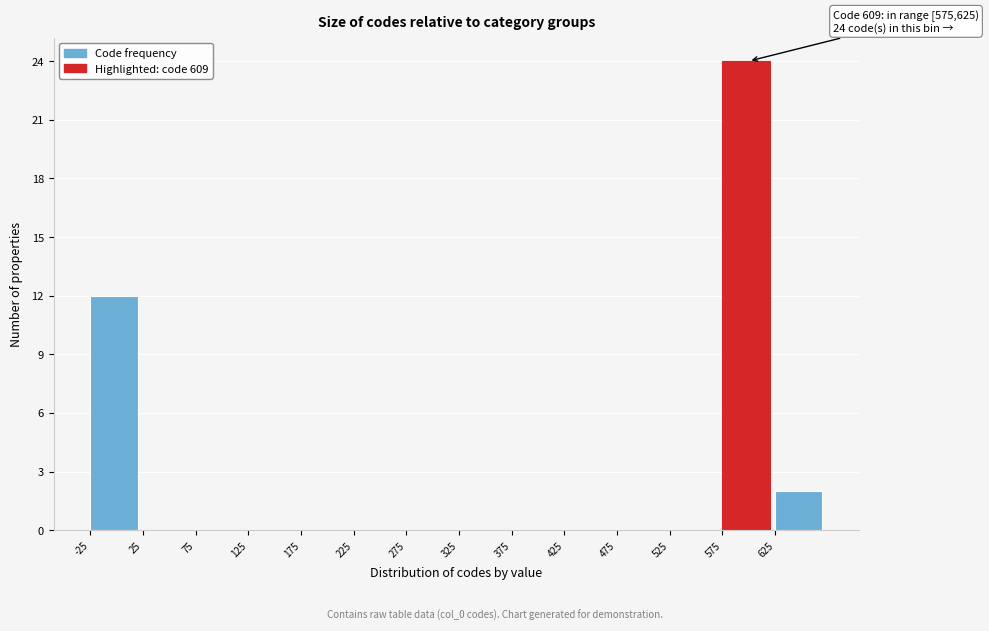

Which range on the x-axis has the tallest bar?

575 to 625